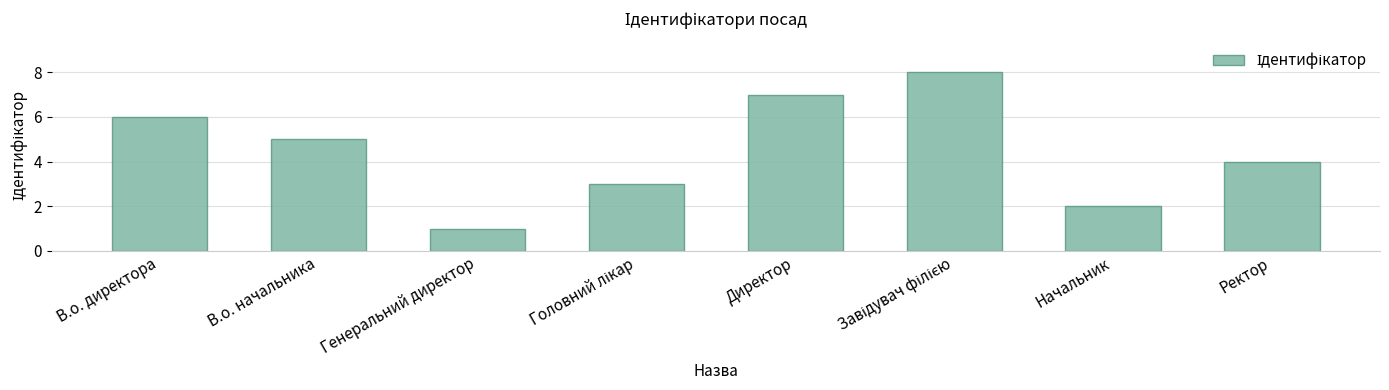

Is it true that the value at В.о. директора is 9?

False